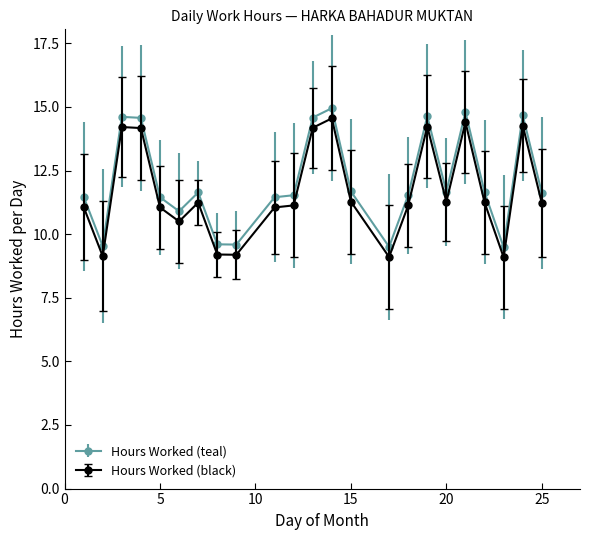

True or false: Hours Worked (black) and Hours Worked (teal) intersect in this chart.

False